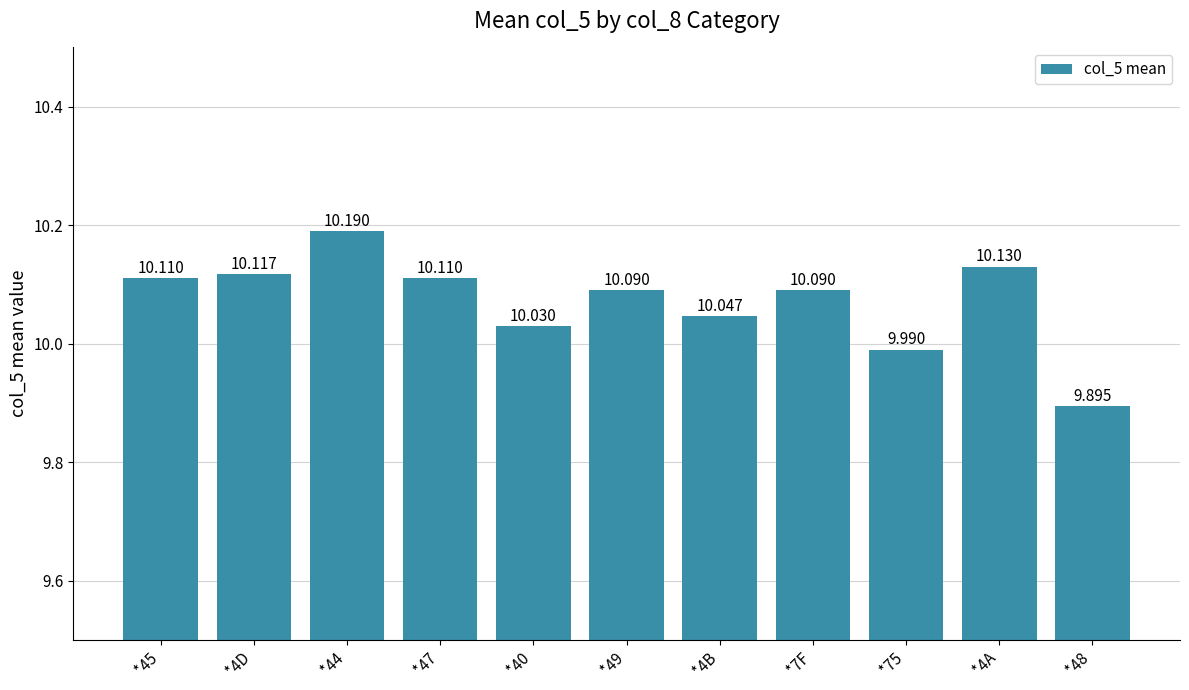

Reading right to left, extract all data points from this chart.

*48=9.9	*4A=10.1	*75=10.0	*7F=10.1	*4B=10.0	*49=10.1	*40=10.0	*47=10.1	*44=10.2	*4D=10.1	*45=10.1